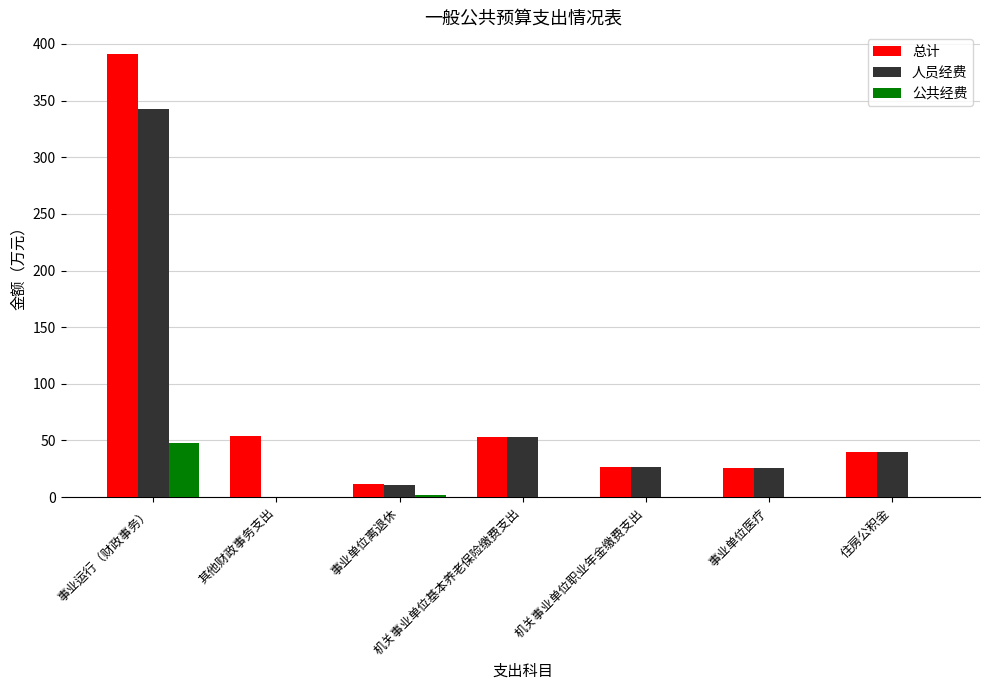

Which label corresponds to the largest value in the chart?

事业运行（财政事务）